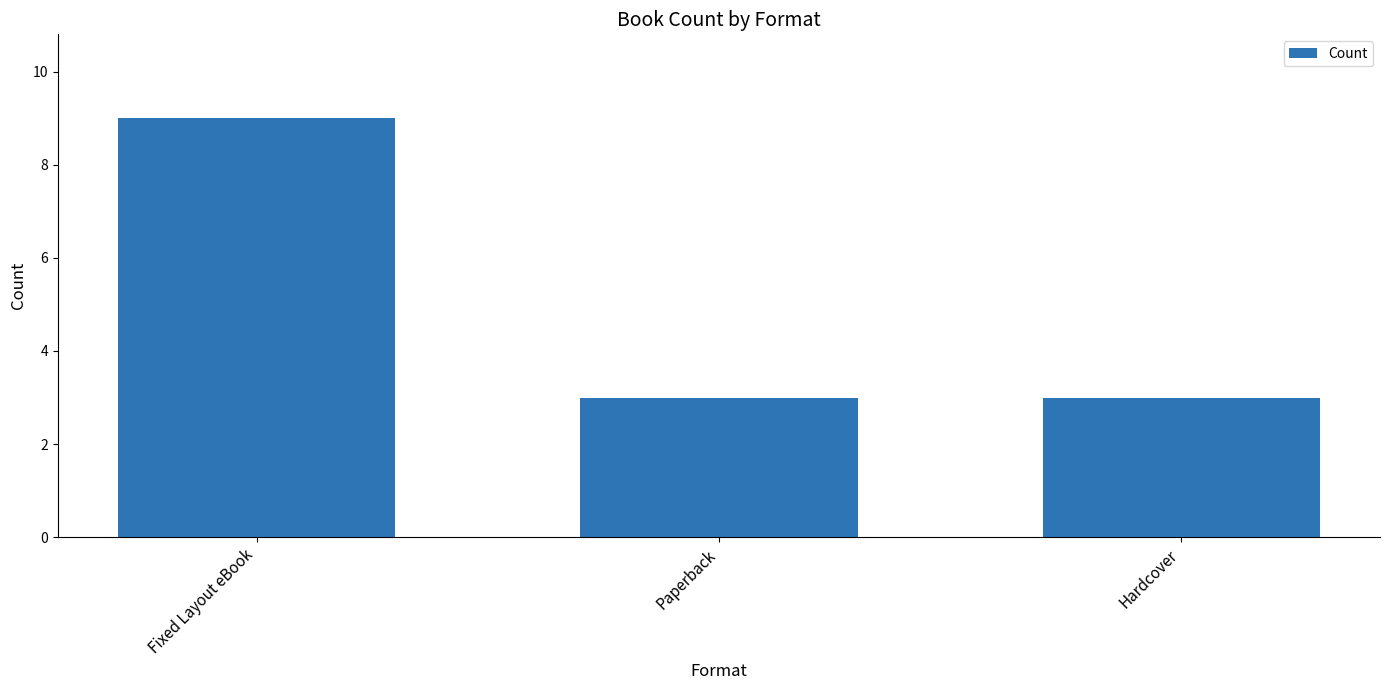

Which category has the highest value across all series?

Fixed Layout eBook